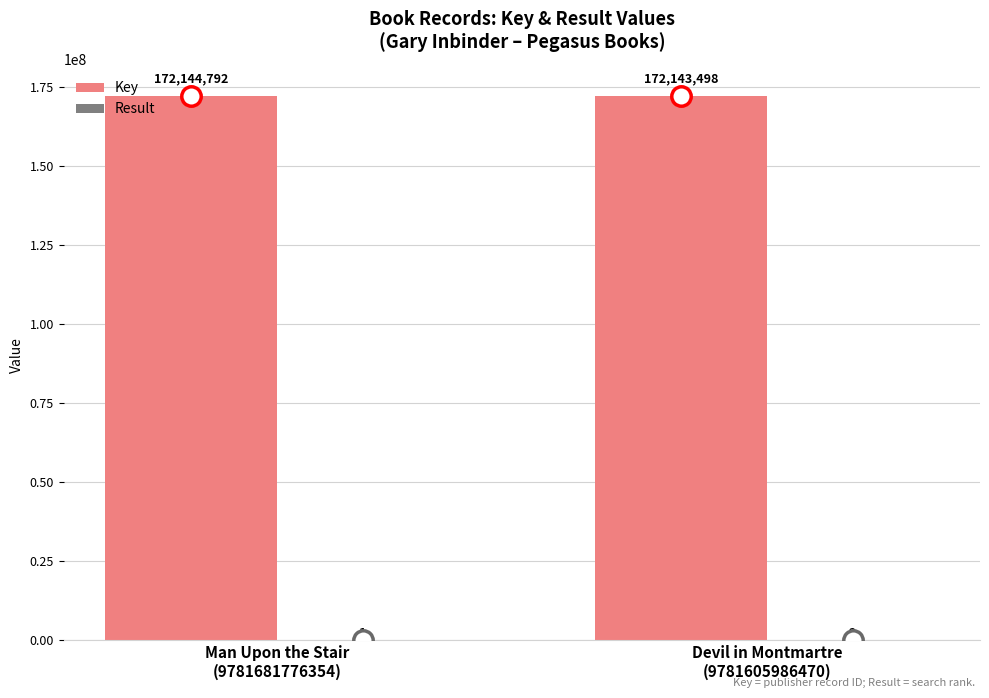

Which series has the largest total across all categories?

Key